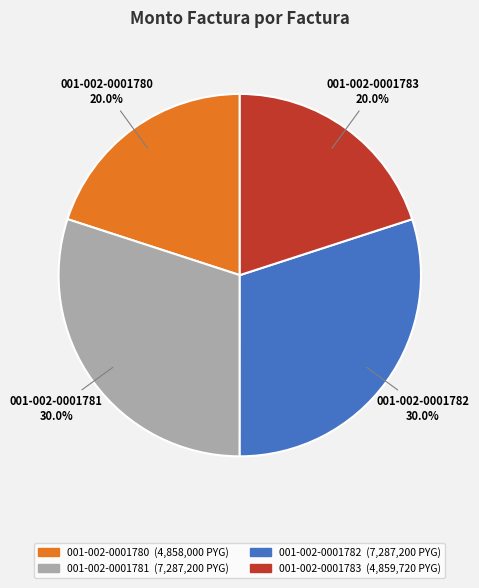

Approximately how many times larger is the value at 001-002-0001782 compared to 001-002-0001780?

1.5